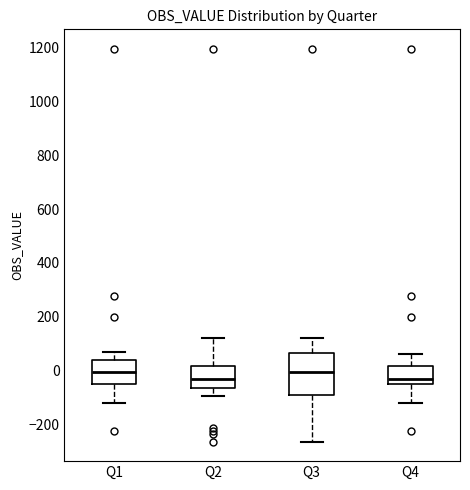

Which box is the tallest, from its lower edge to its upper edge?

Q3